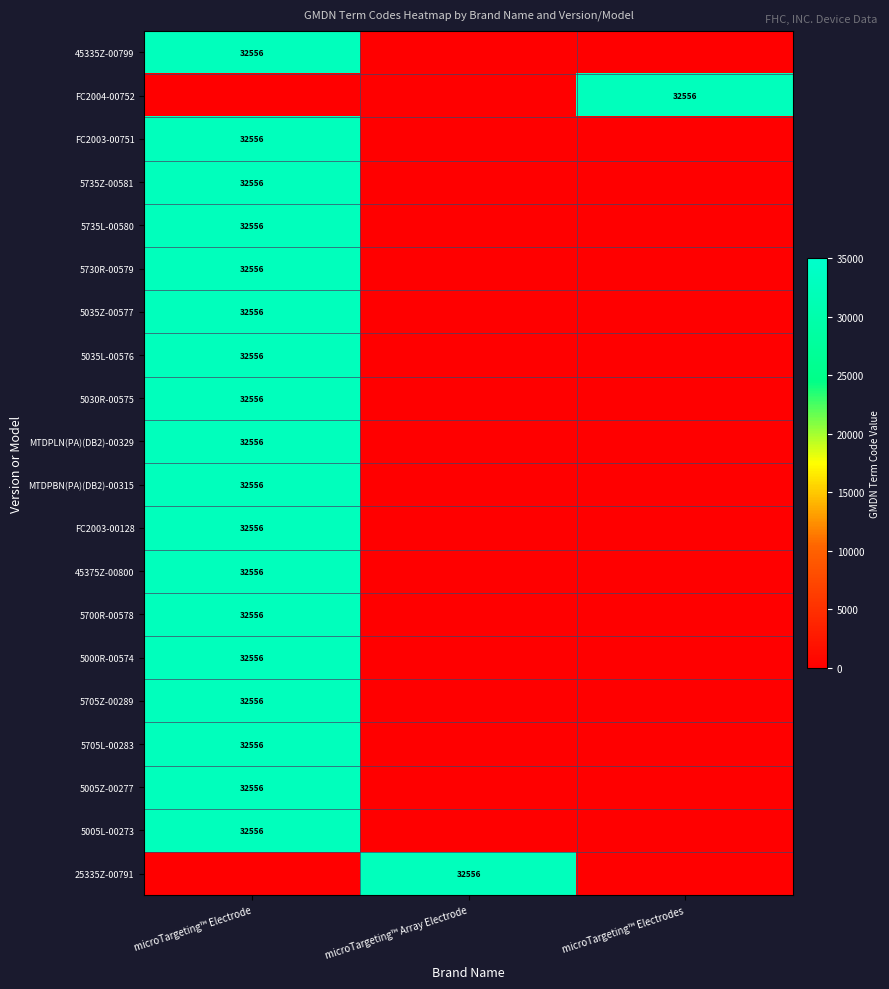

The 5000R-00574 series shows 32556 at microTargeting™ Electrode. True or false?

True